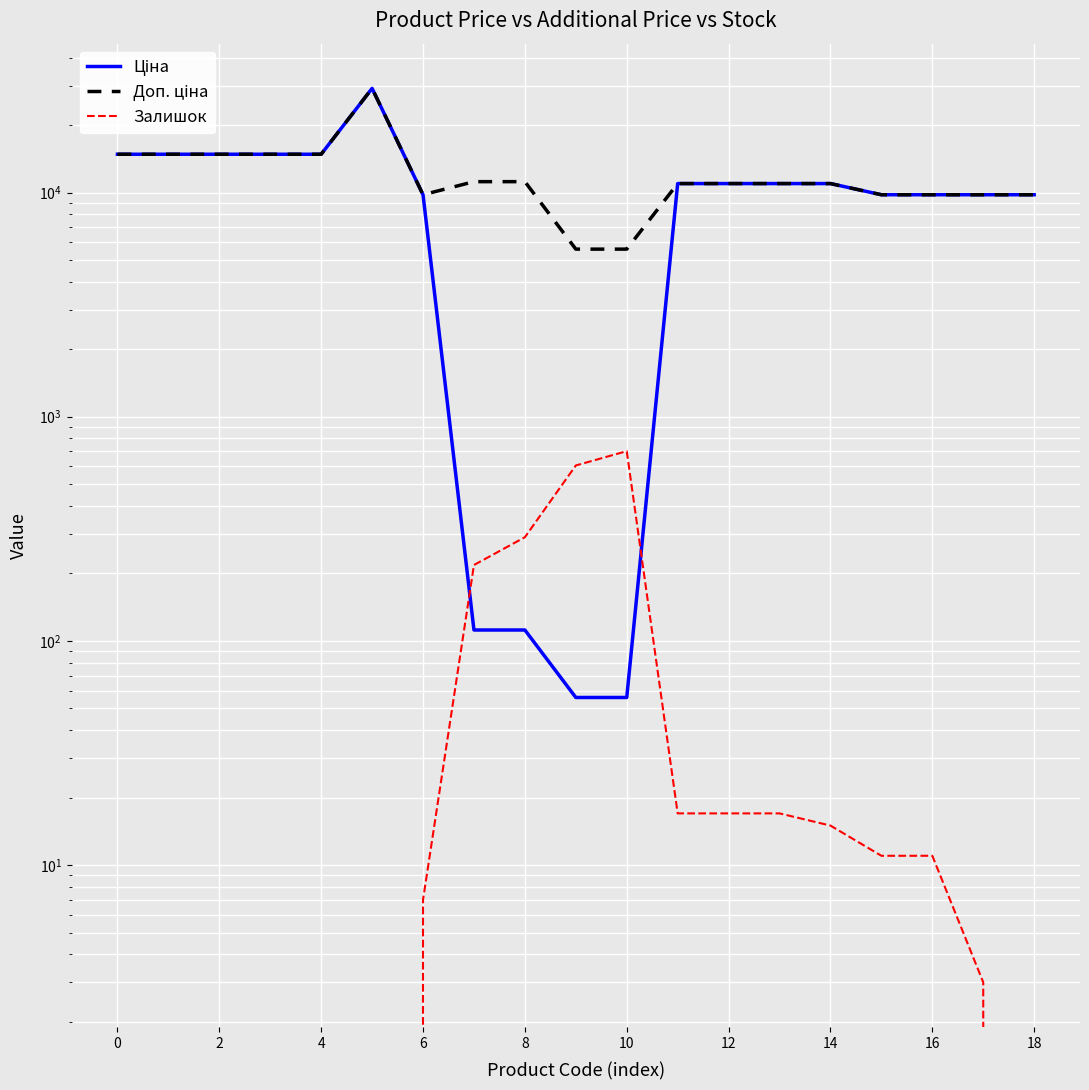

The value of Ціна at 13 is 10964.4. True or false?

True